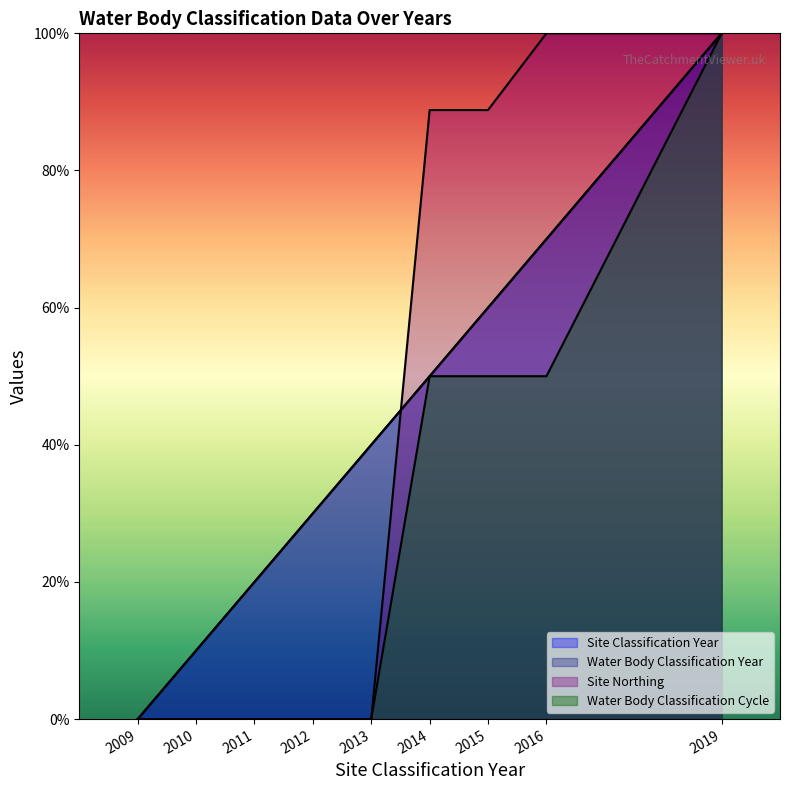

Which series has the largest total across all categories?

Site Classification Year